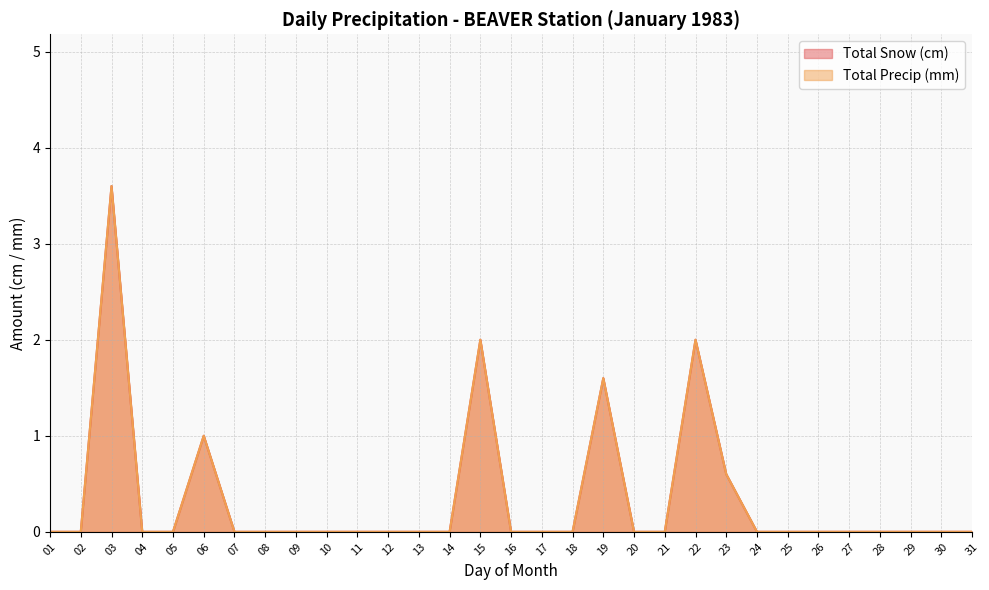

What is the maximum value shown in the chart?

3.6